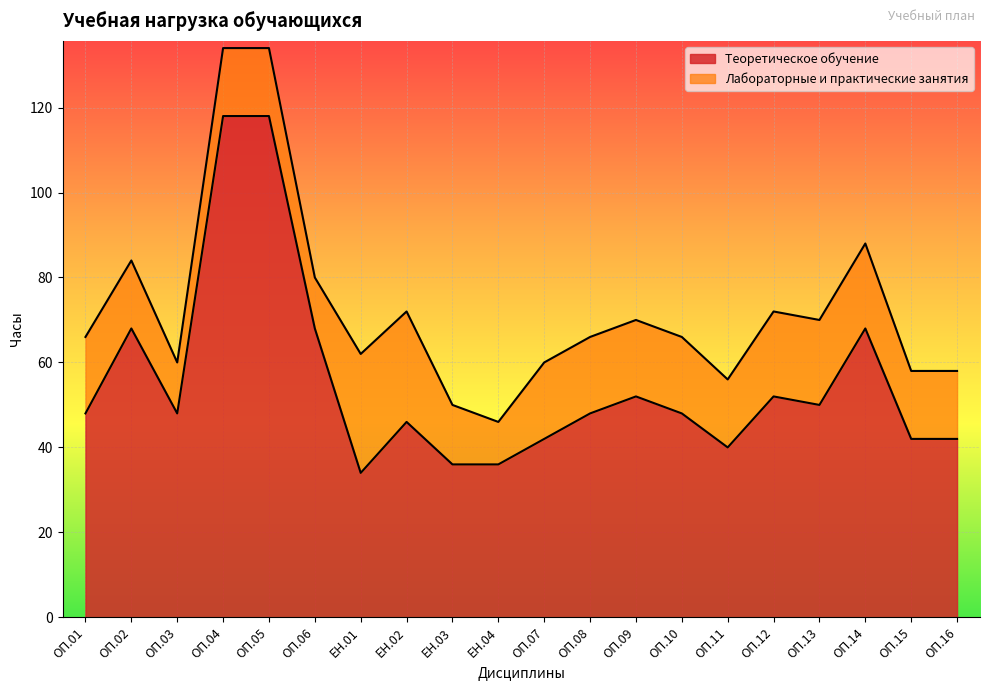

Reading right to left, what are all the values shown in this chart?

ОП.16=42	ОП.15=42	ОП.14=68	ОП.13=50	ОП.12=52	ОП.11=40	ОП.10=48	ОП.09=52	ОП.08=48	ОП.07=42	ЕН.04=36	ЕН.03=36	ЕН.02=46	ЕН.01=34	ОП.06=68	ОП.05=118	ОП.04=118	ОП.03=48	ОП.02=68	ОП.01=48